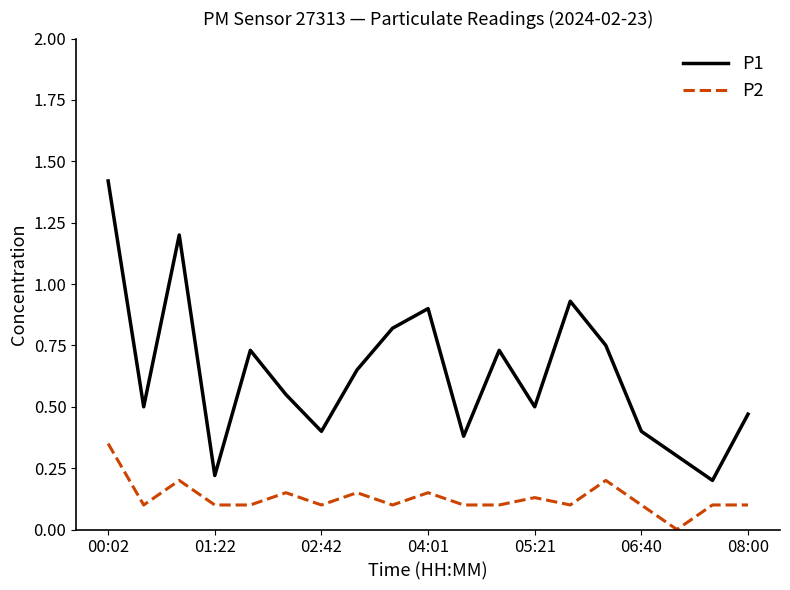

Rank the series by their maximum value, from highest to lowest.

P1, P2